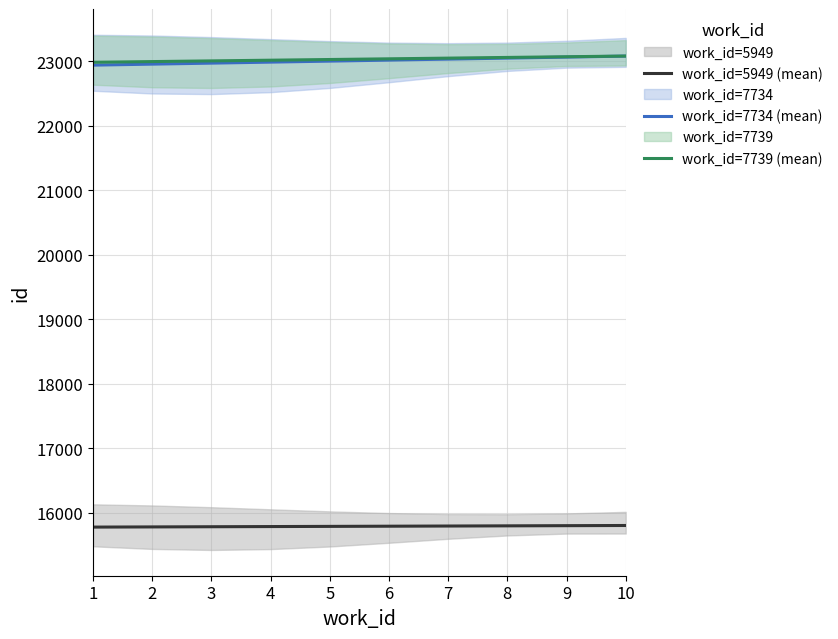

What is the sum of the work_id=7739 (mean) values at 8 and 3?

46057.0